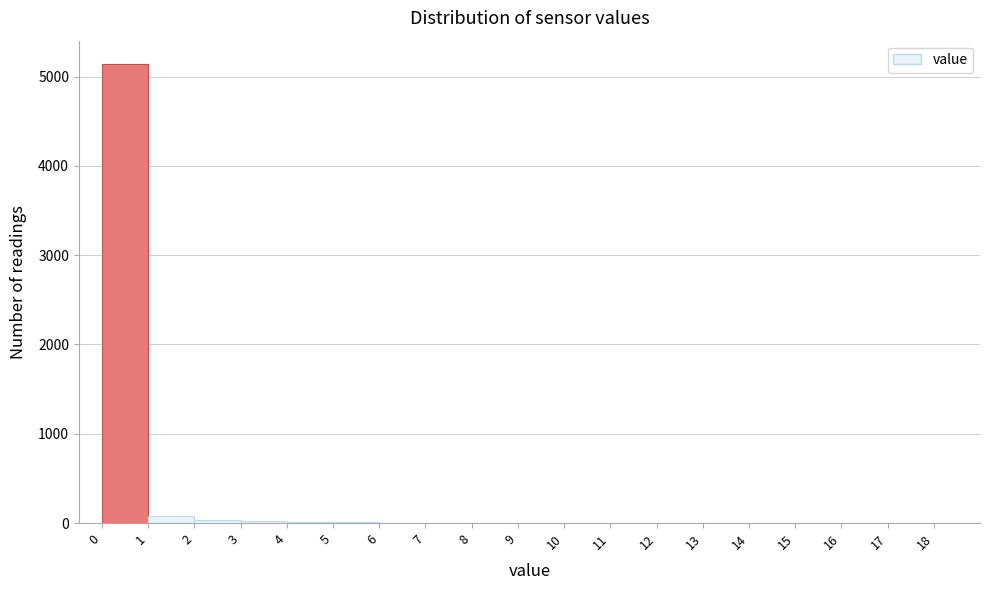

Which range on the x-axis has the tallest bar?

0 to 1